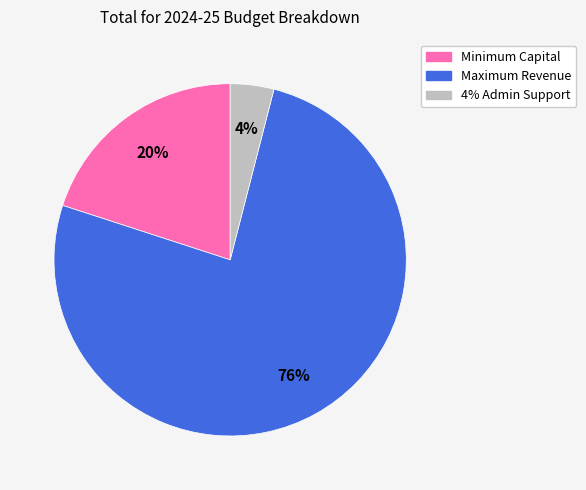

To the nearest percent, what portion does Minimum Capital represent?

20%